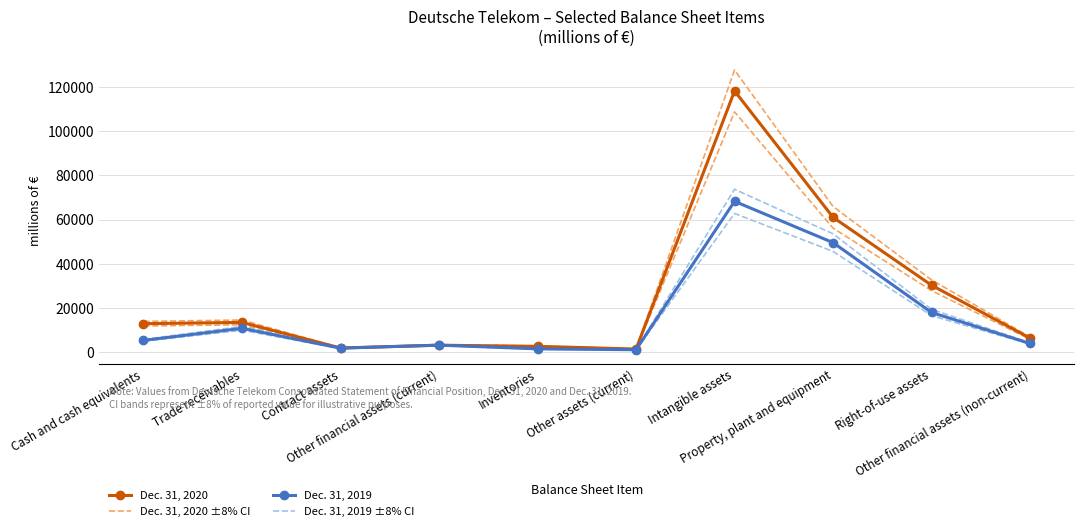

What is the approximate value of Dec. 31, 2019 at Other financial assets (non-current)?

3996.0